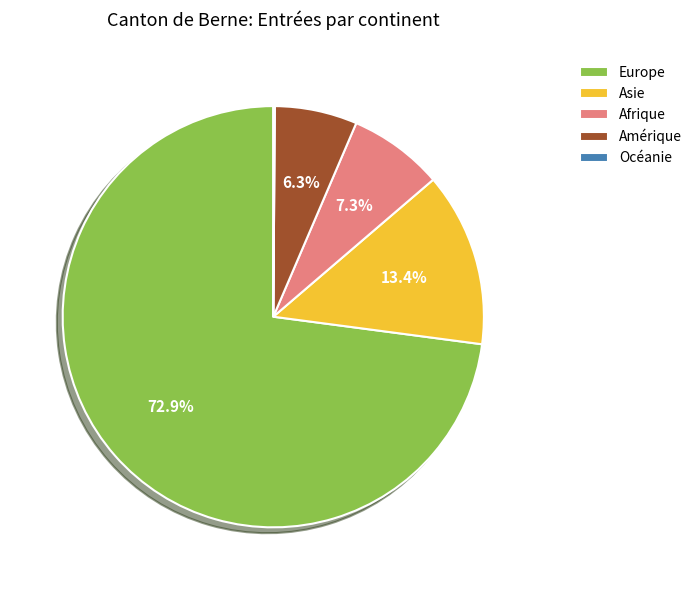

To the nearest percent, what percentage of the pie is Amérique?

6%